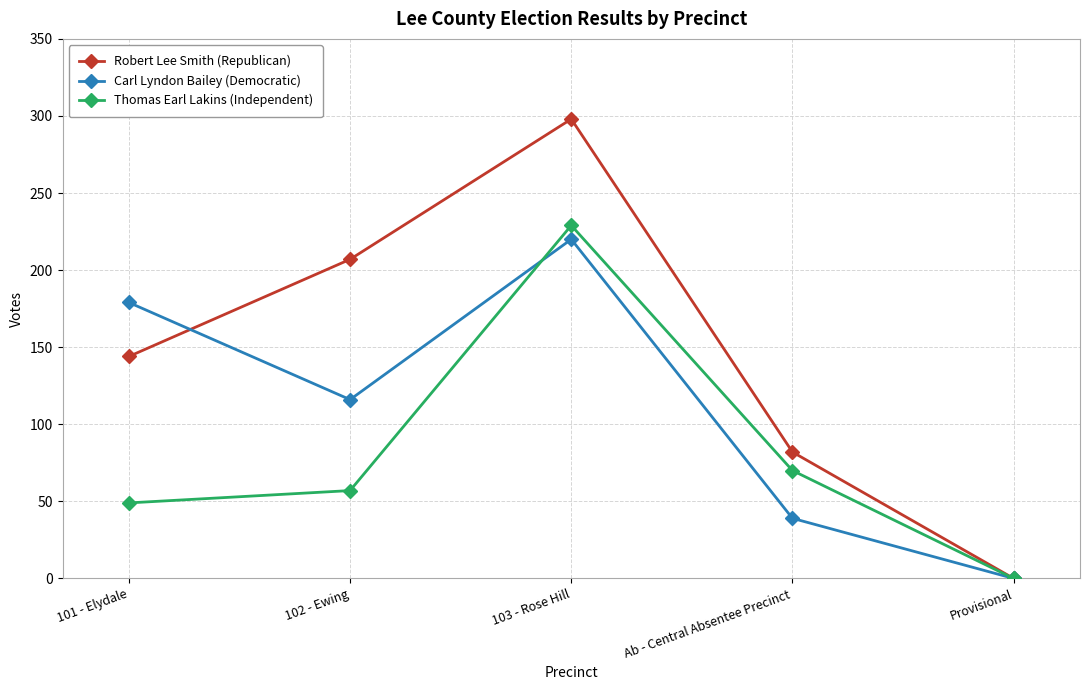

What is the value of the Carl Lyndon Bailey (Democratic) point at the 2nd from the left?

116